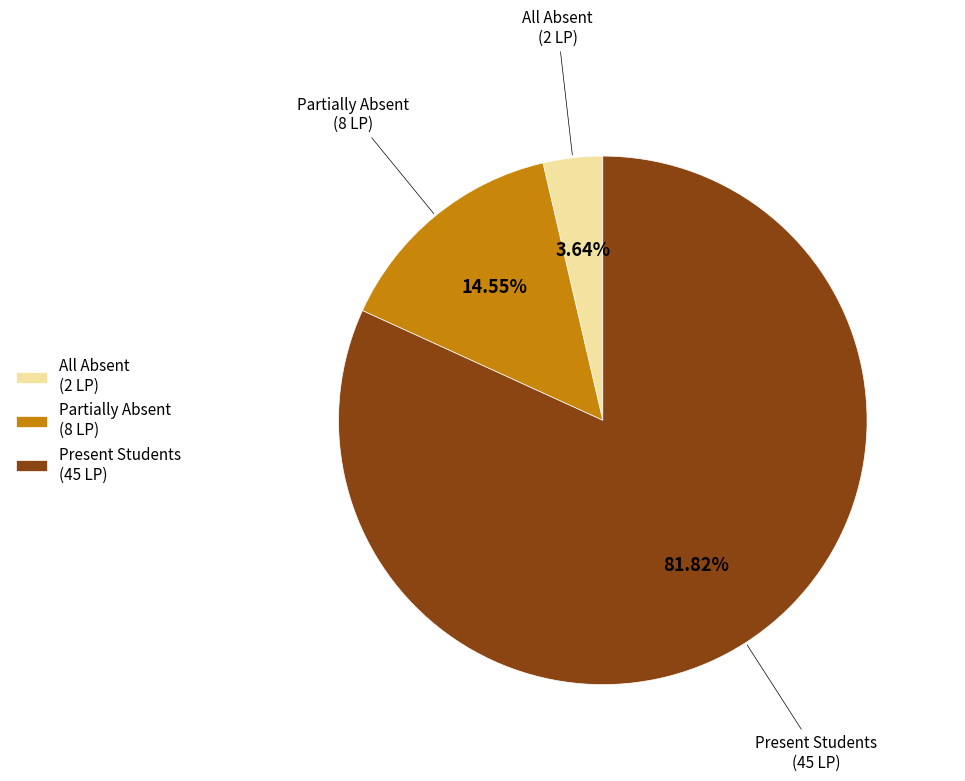

Is the sum of Partially Absent (8 LP) and All Absent (2 LP) greater than half?

No